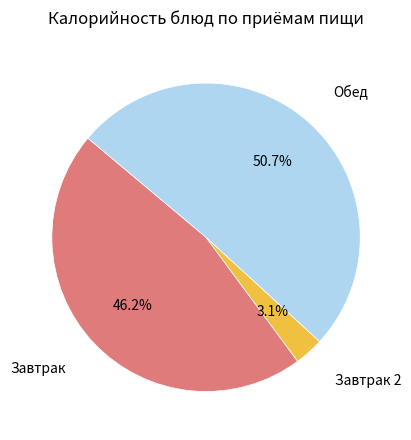

Is there a majority slice in this chart?

Yes